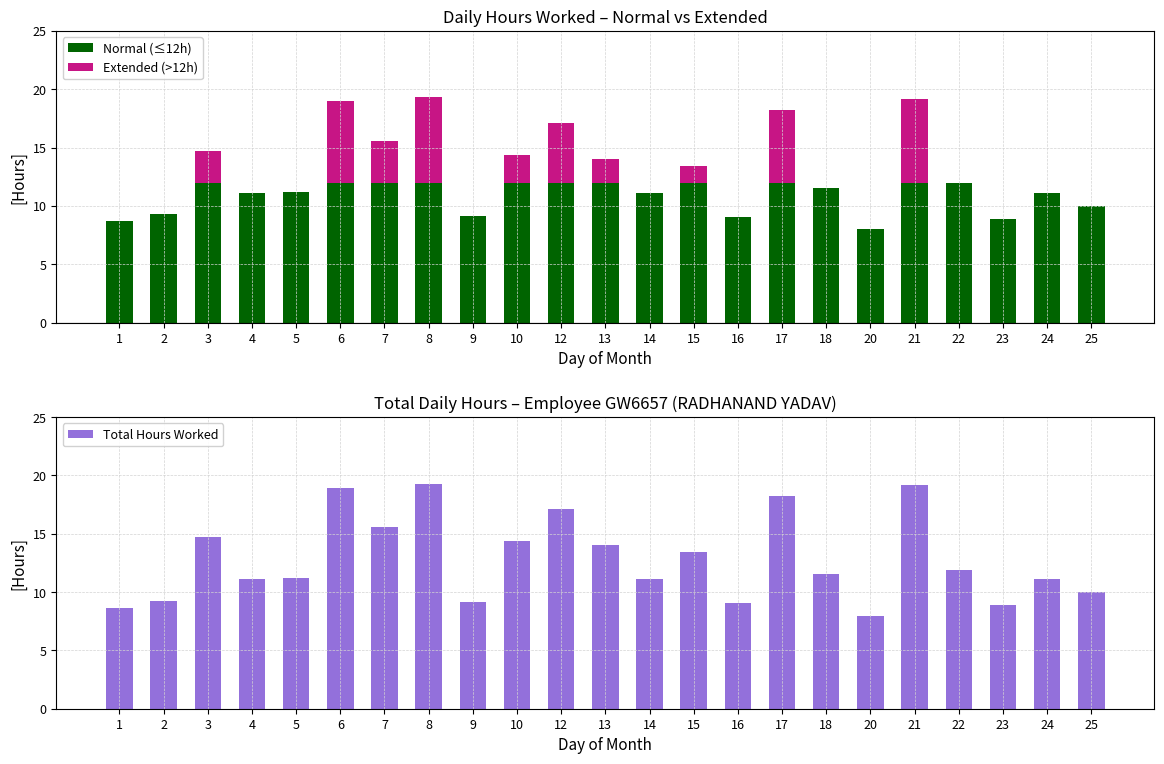

True or false: Extended (>12h) has a value of 1.4 at 15.

True